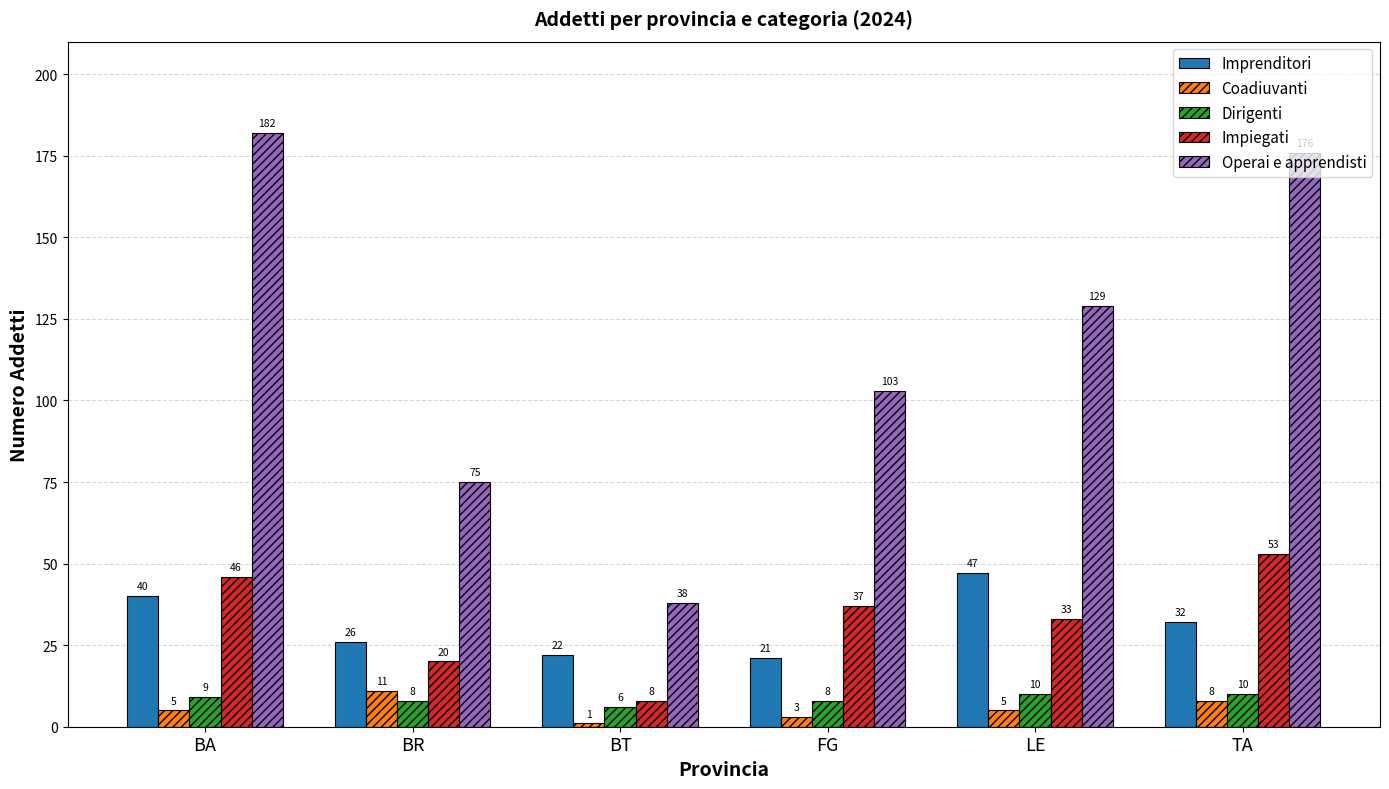

Which series has the largest range (max minus min)?

Operai e apprendisti